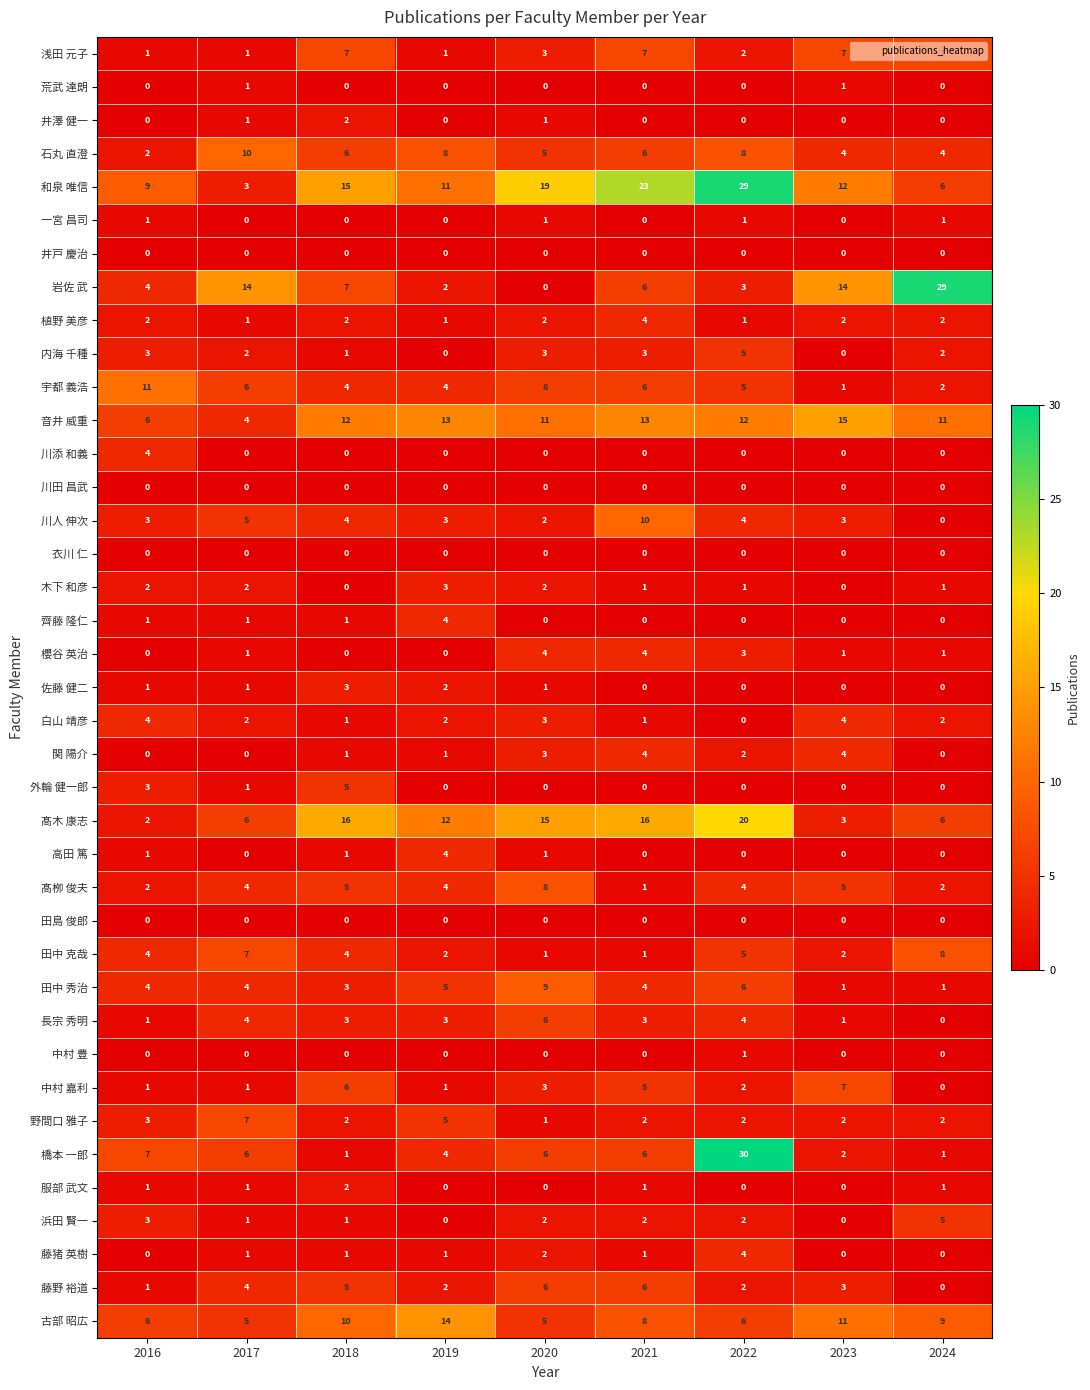

The value of 和泉 唯信 at 2018 is 15. True or false?

True